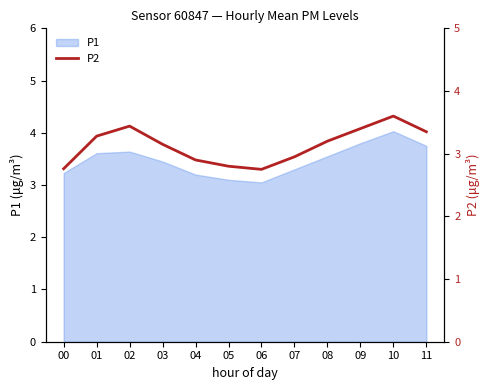

Count the number of categories in the chart.

12